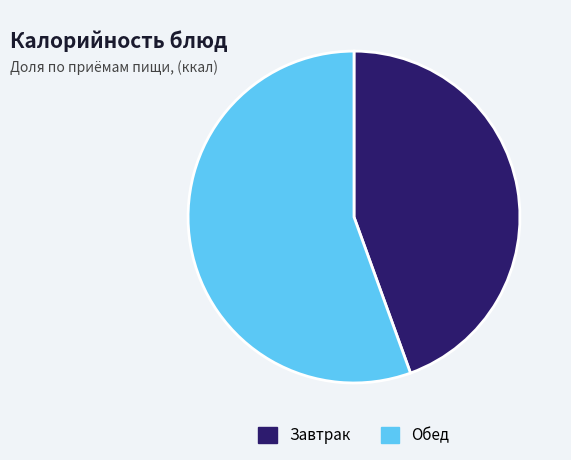

Rank the categories by value from lowest to highest.

Завтрак, Обед